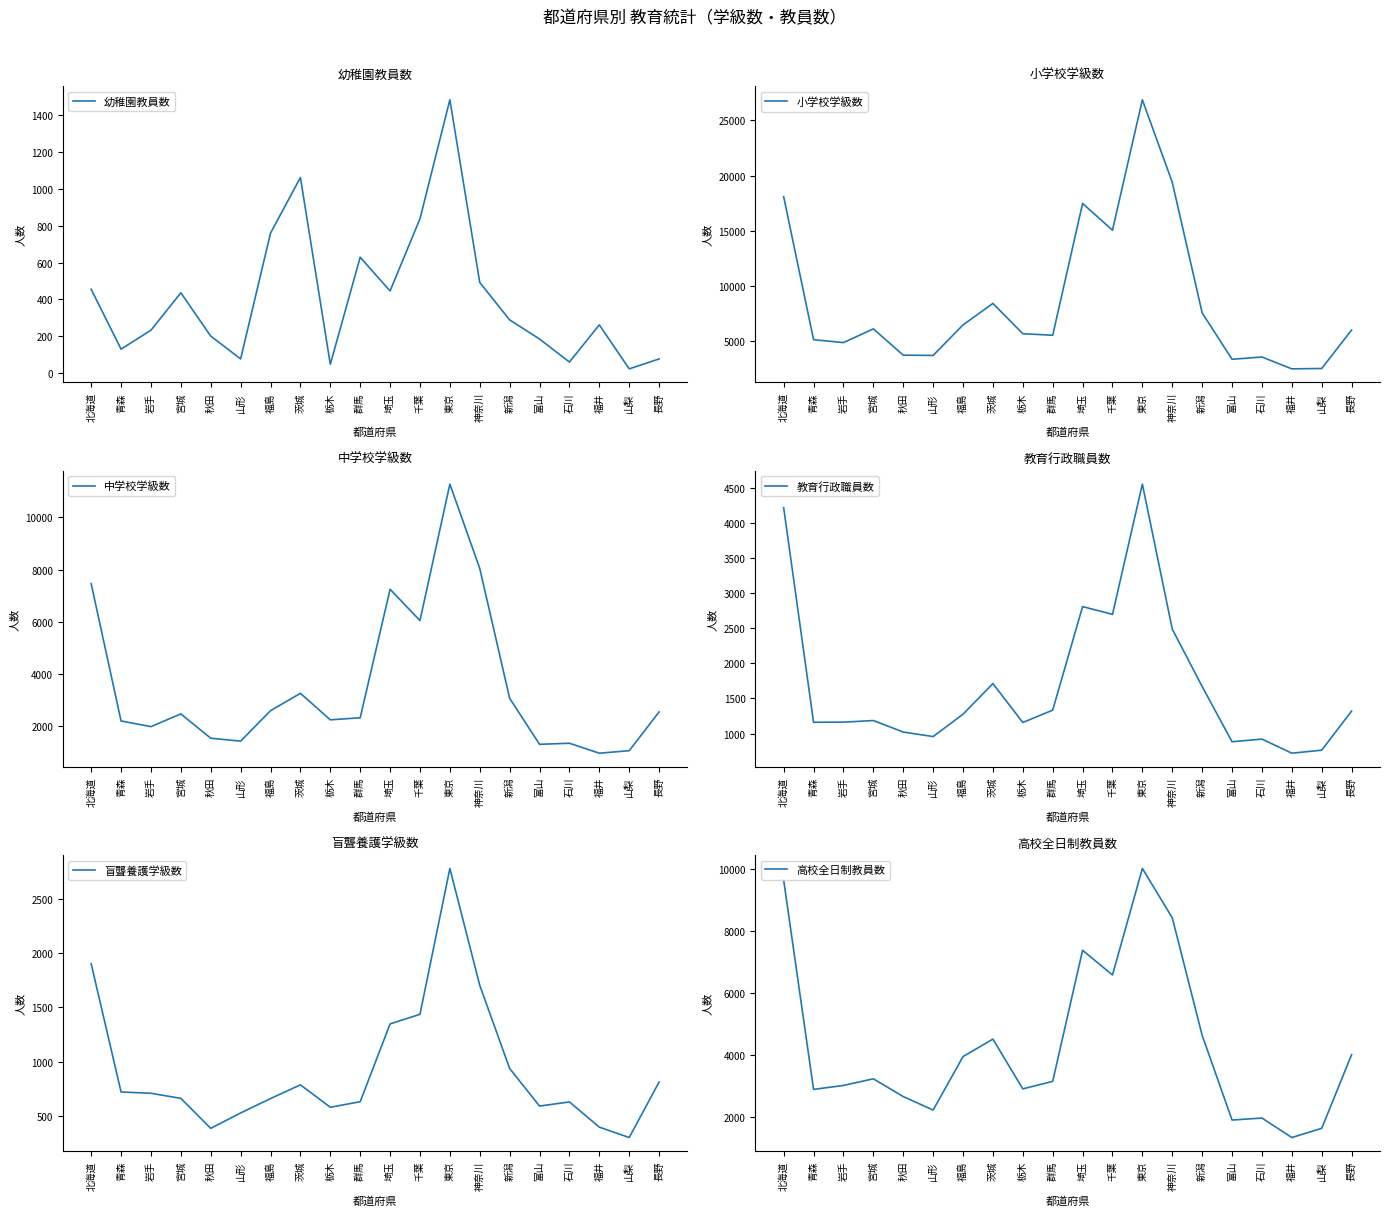

Where does the 高校全日制教員数 series first go above 3225?

北海道